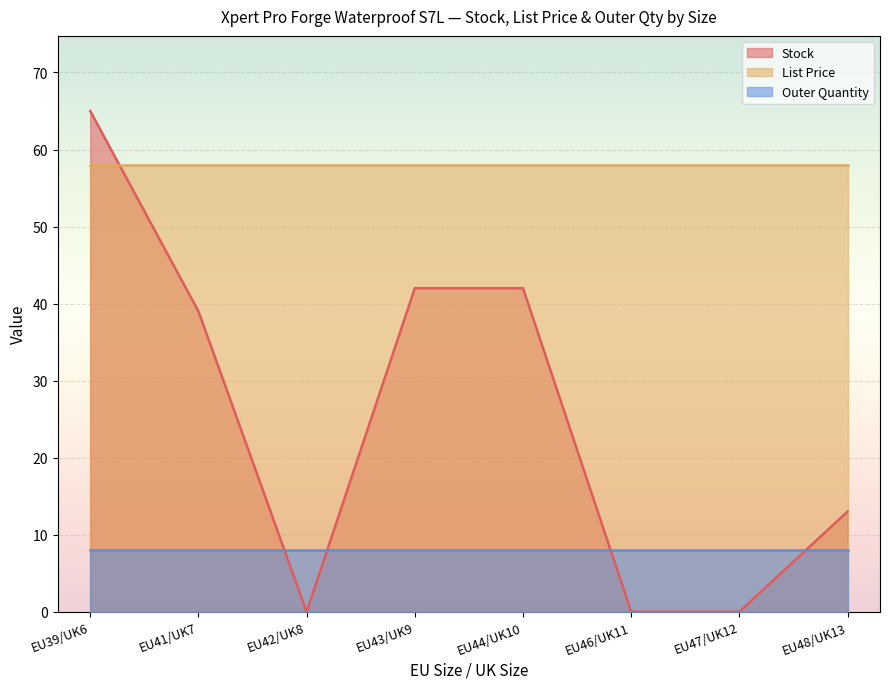

What is the approximate value of Outer Quantity at EU39/UK6?

8.0